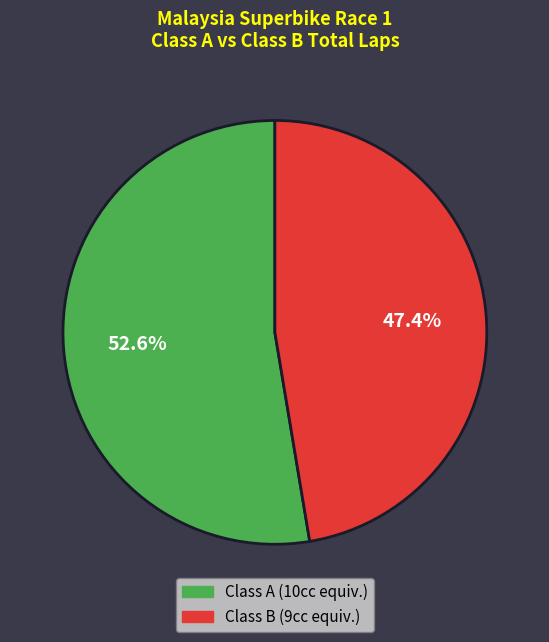

To the nearest percent, what portion does Class B represent?

47%